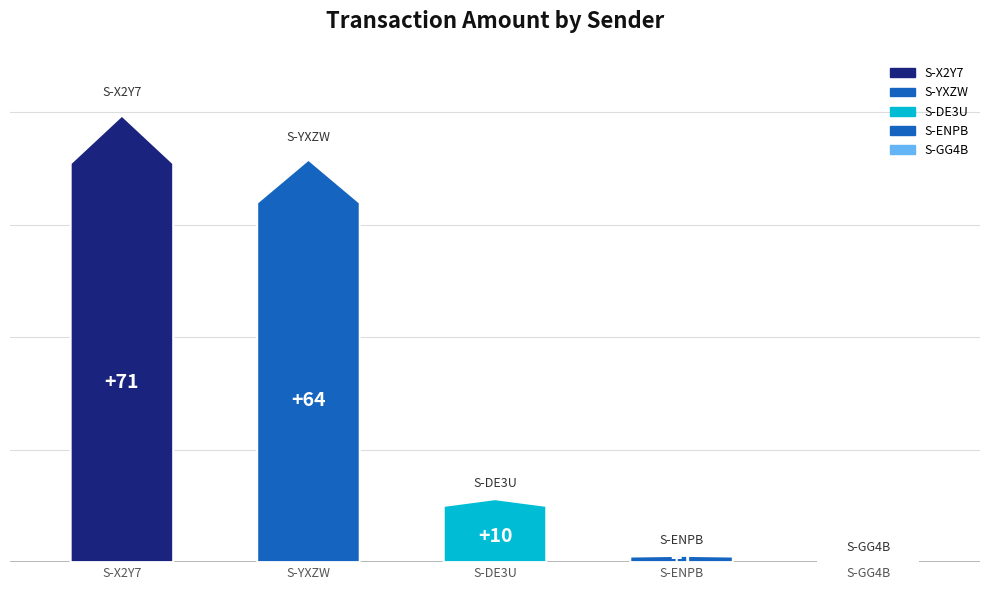

Reading left to right, transcribe all the data shown in this chart.

S-X2Y7-LHRT-YR7A-AGB9D=70.9	S-YXZW-JH7M-QKR9-9PKBN=63.9	S-DE3U-VZ94-AEVC-GNYZC=10.0	S-ENPB-KM83-BZP7-7DM6Y=1.0	S-GG4B-34Y9-ZXGV-FNTNJ=0.0